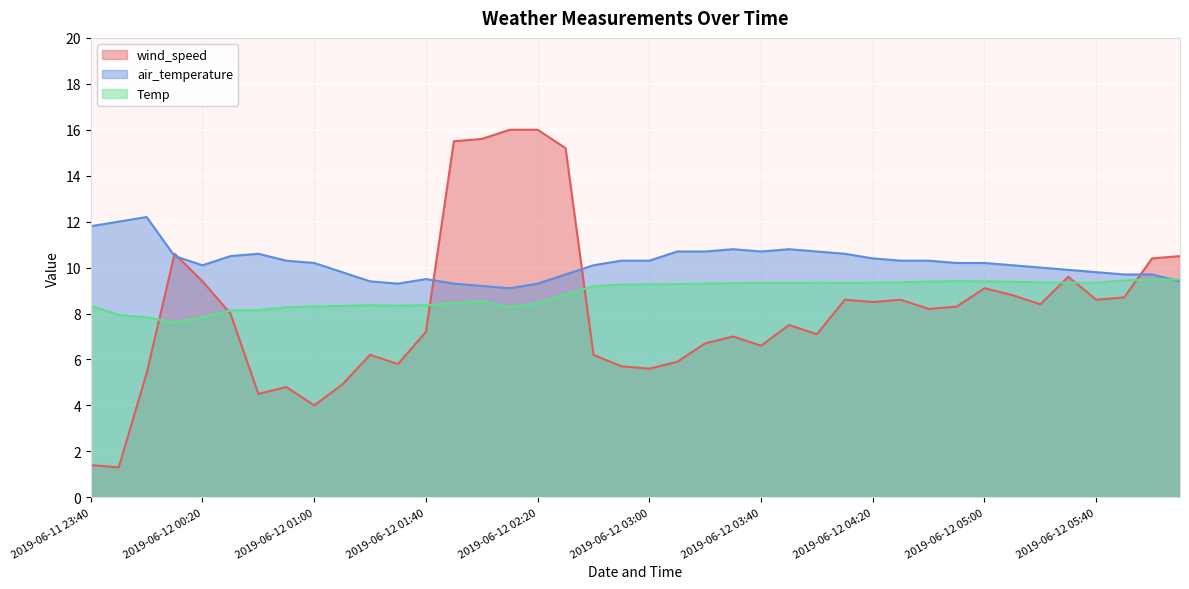

Between 2019-06-12 00:20 and 2019-06-12 03:00, which is larger?

2019-06-12 00:20